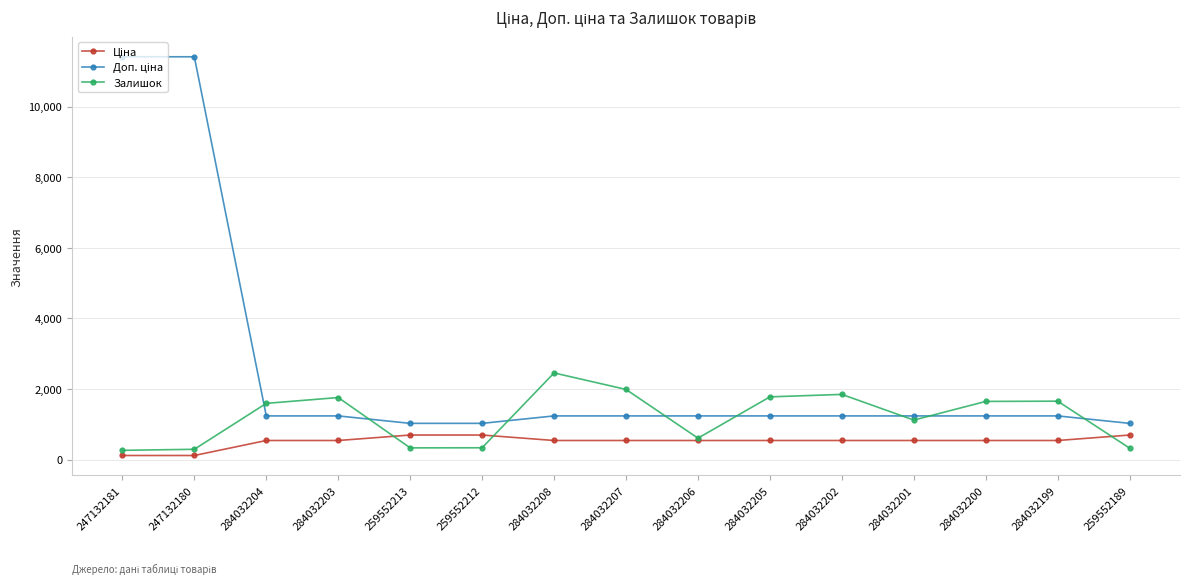

How many lines are shown in the chart?

3